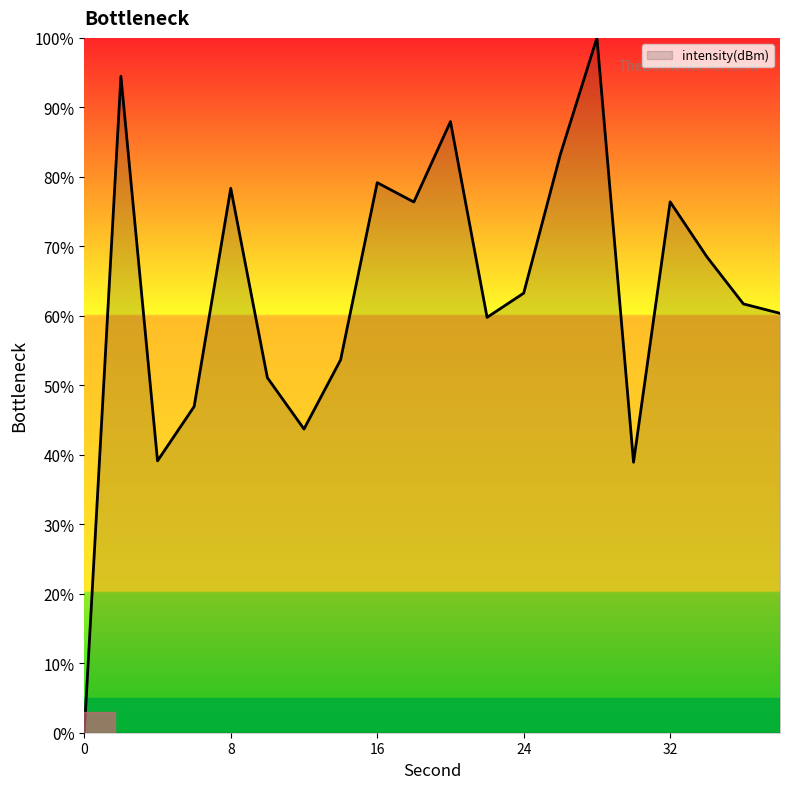

What is the greatest value displayed?

100.0